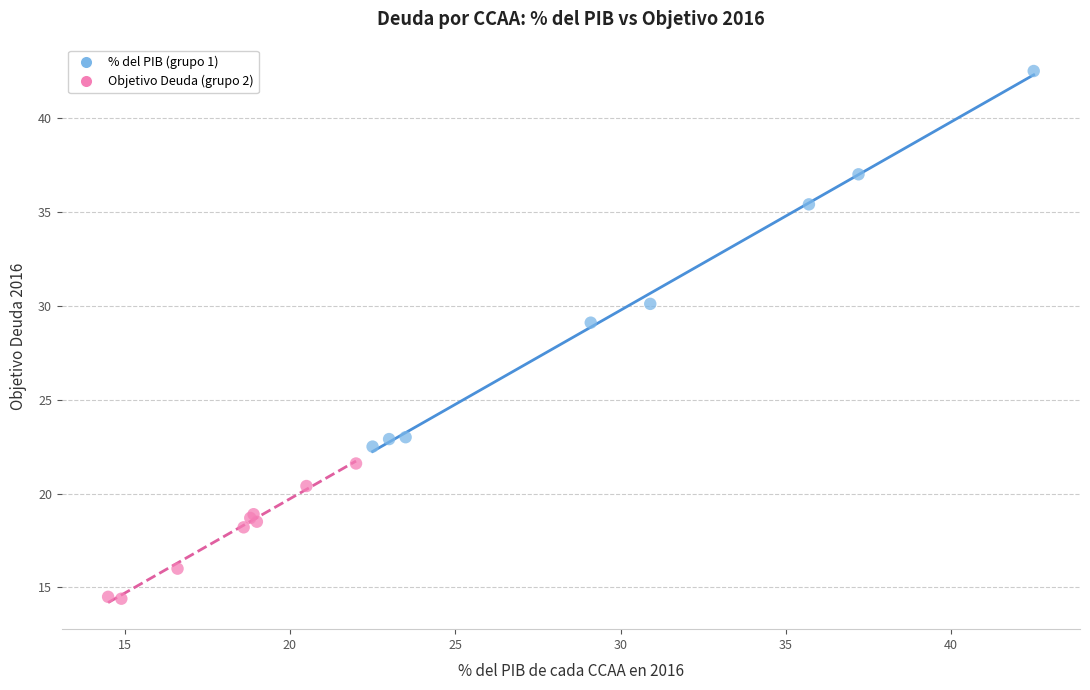

Which series reaches the minimum Y coordinate?

Objetivo Deuda (grupo 2)